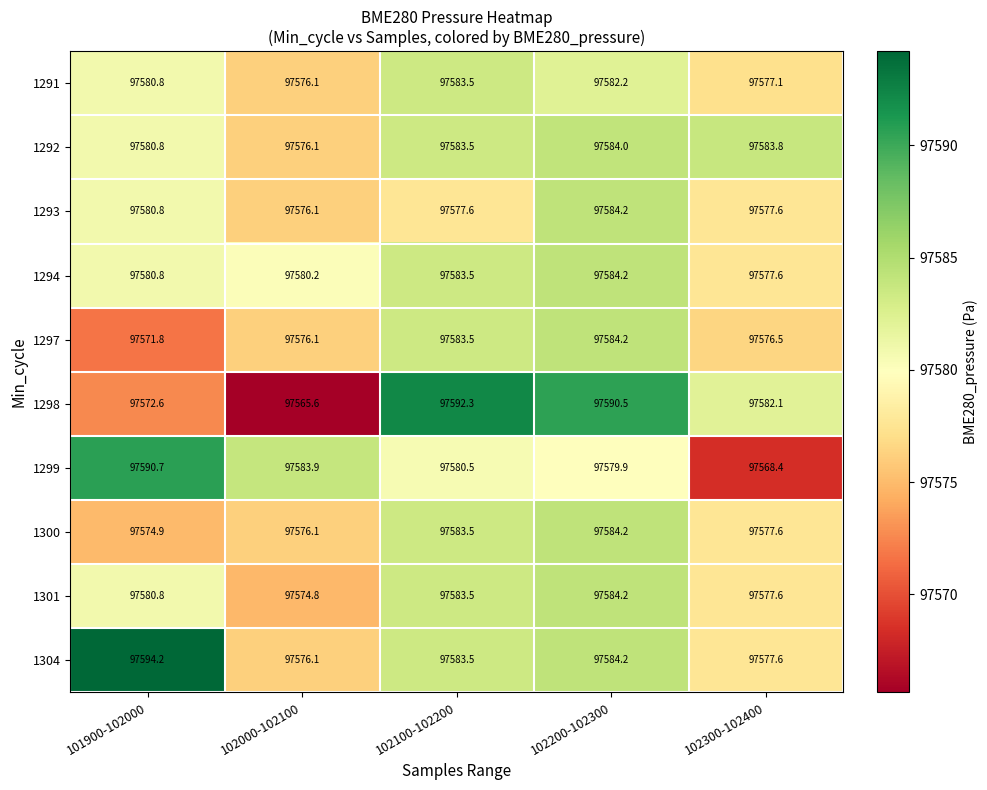

What is the sum of all 1297 values?

487892.1